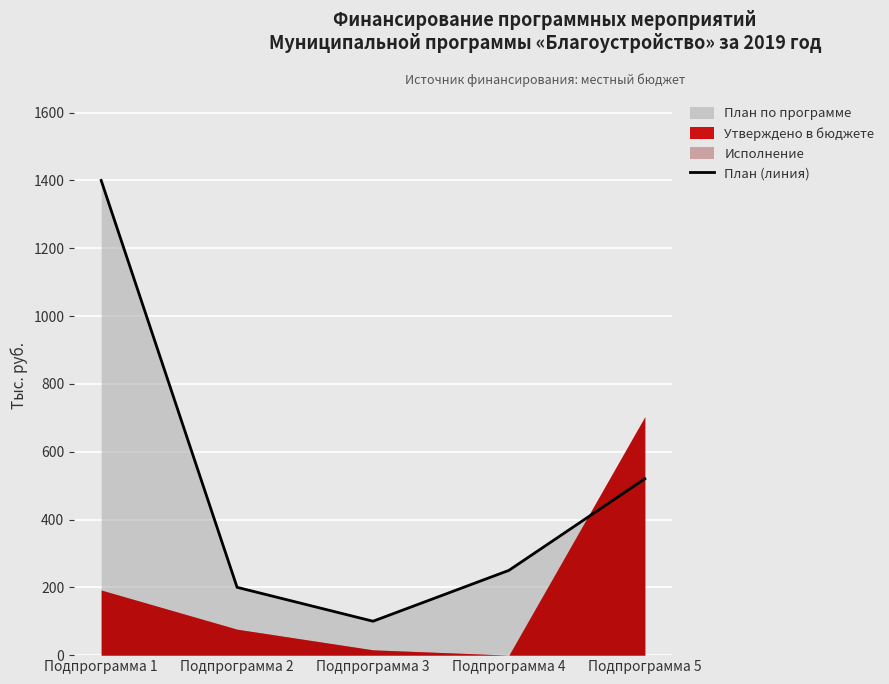

How many interior local valleys (lower than both neighbors) does the data have?

1